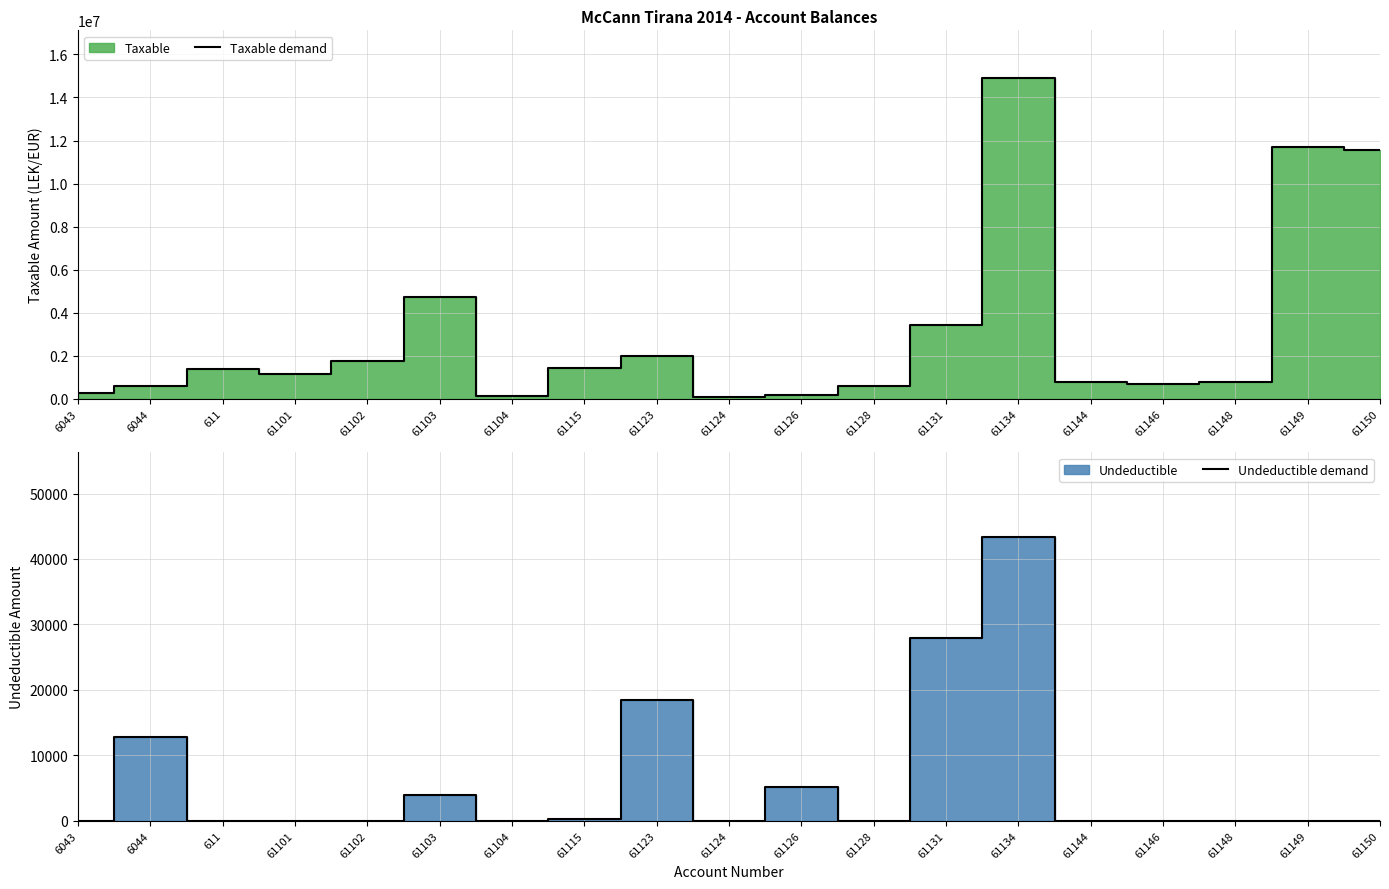

What is the spread (max minus min) of values at 61134?

14844560.8